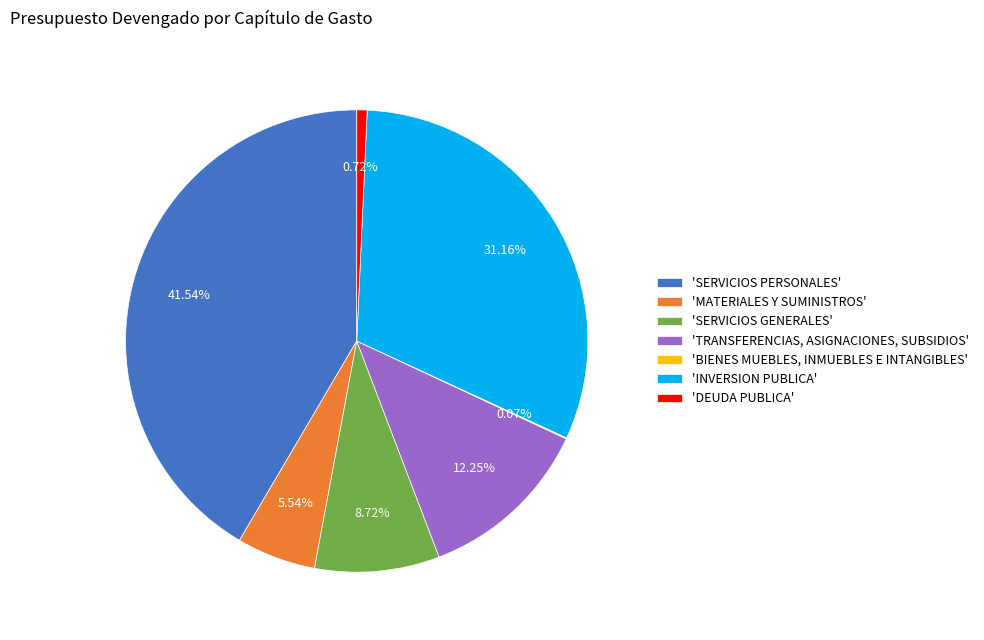

What is the largest slice in the pie chart?

'SERVICIOS PERSONALES'